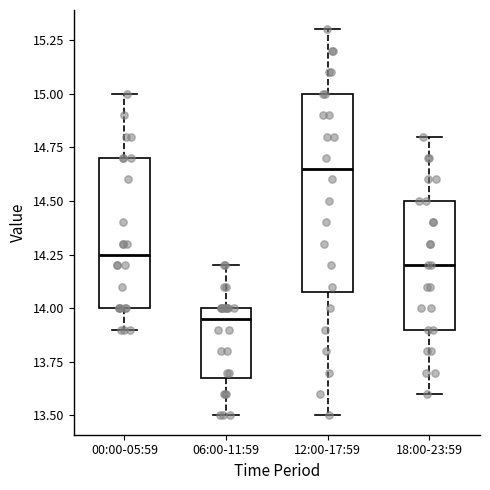

Which box's median line is the highest?

12:00-17:59